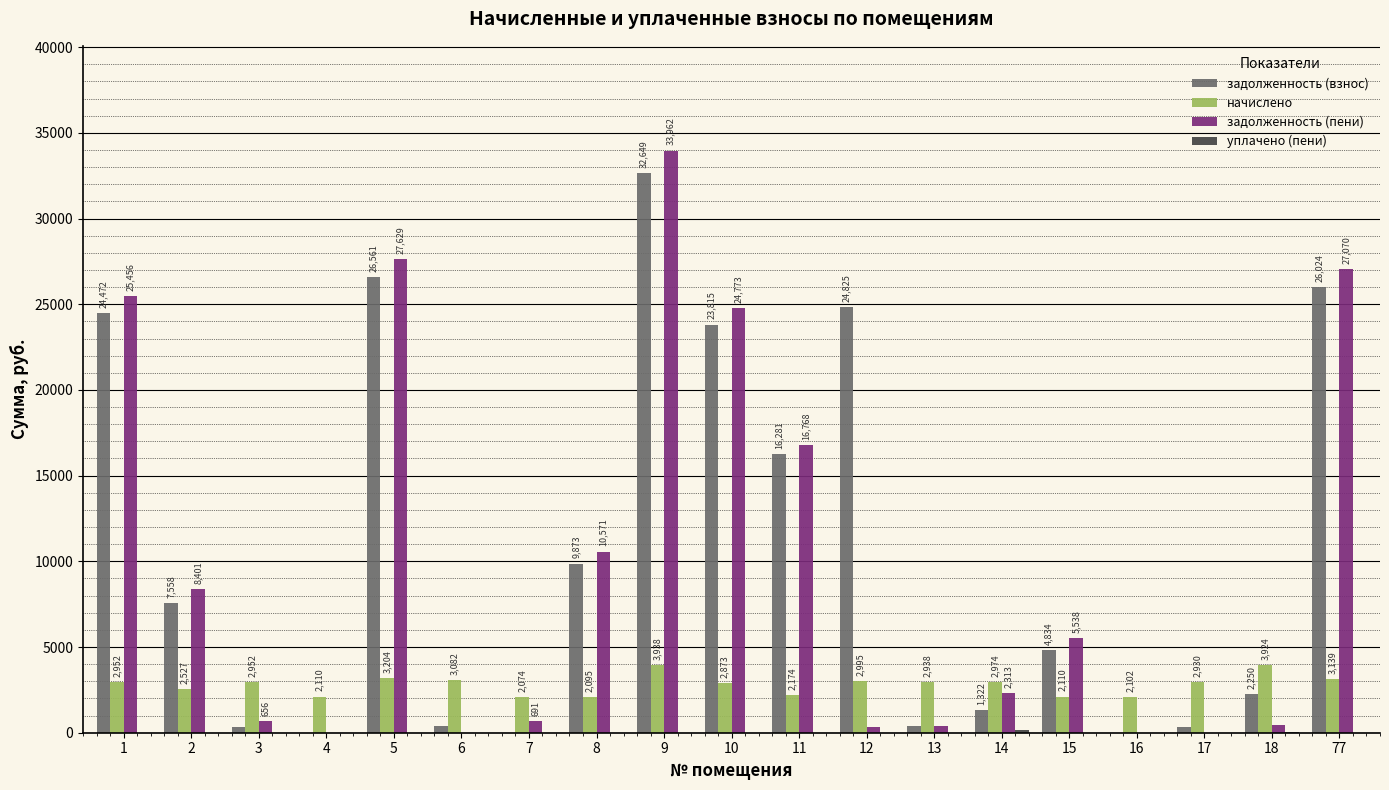

Read the начислено value at 17.

2930.4